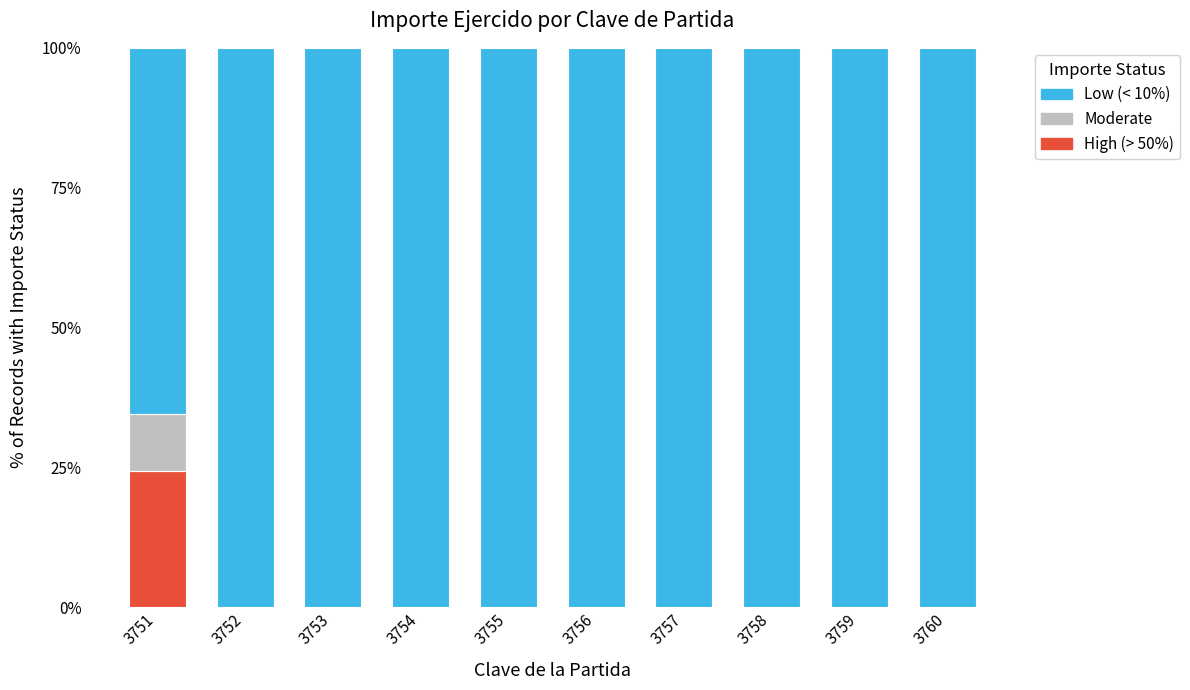

What is the highest value of the High (> 50%) series?

24.4